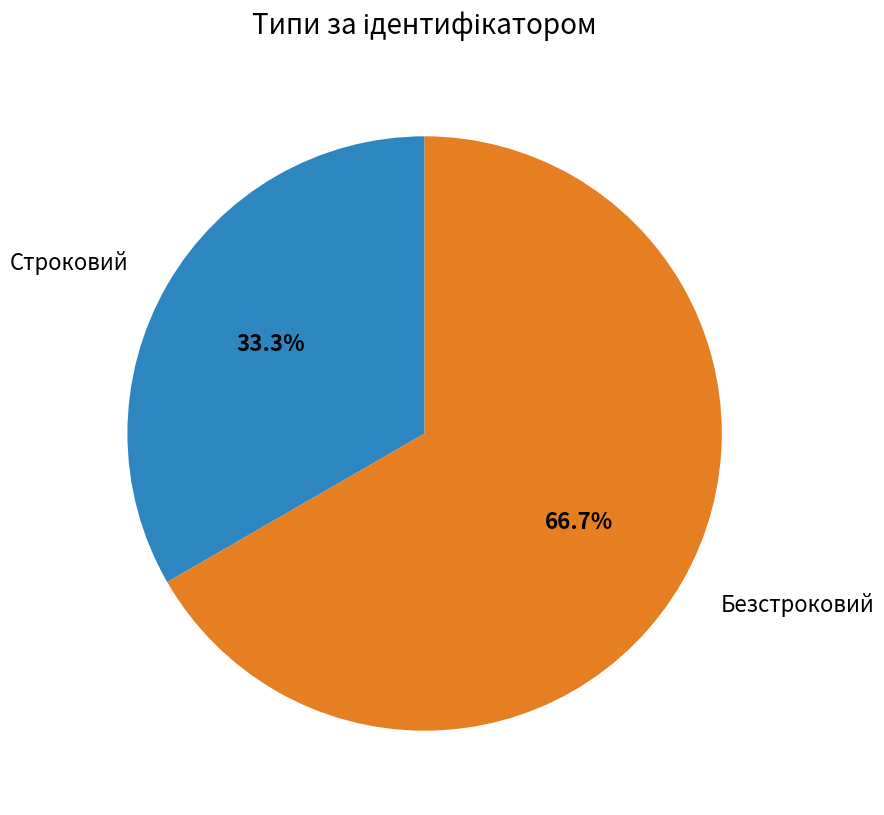

Does any single category account for the majority?

Yes